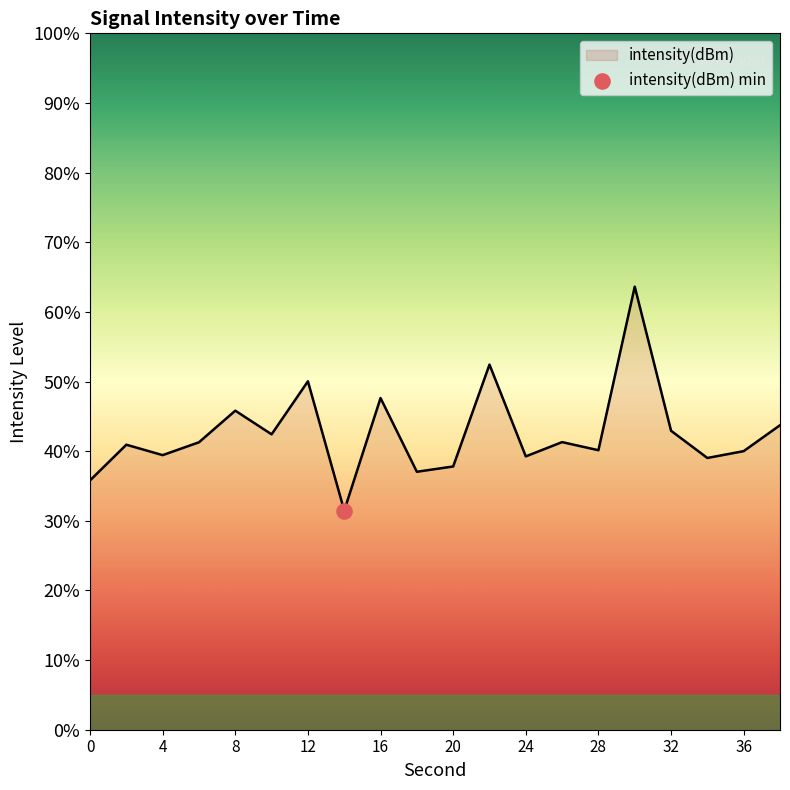

What is the minimum value shown in the chart?

31.5